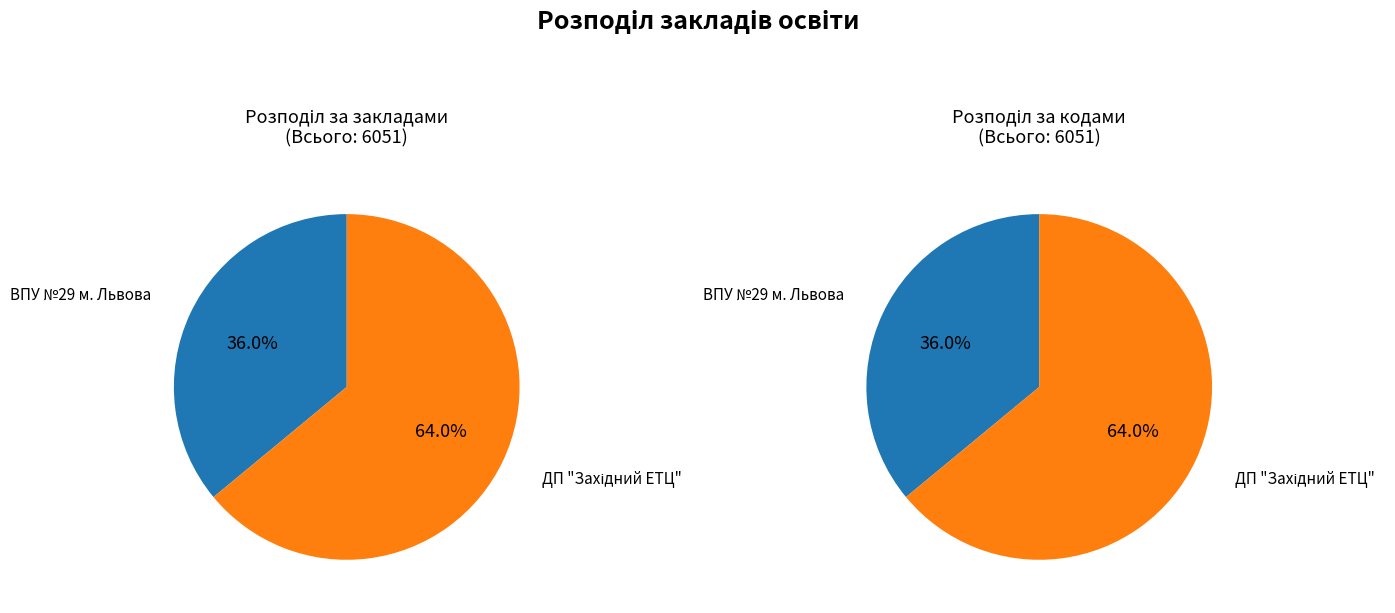

What is the change in value from Вище професійне училище №29 м. Львова to Державне підприємство "Західний експертно-технічний центр"?

+1695